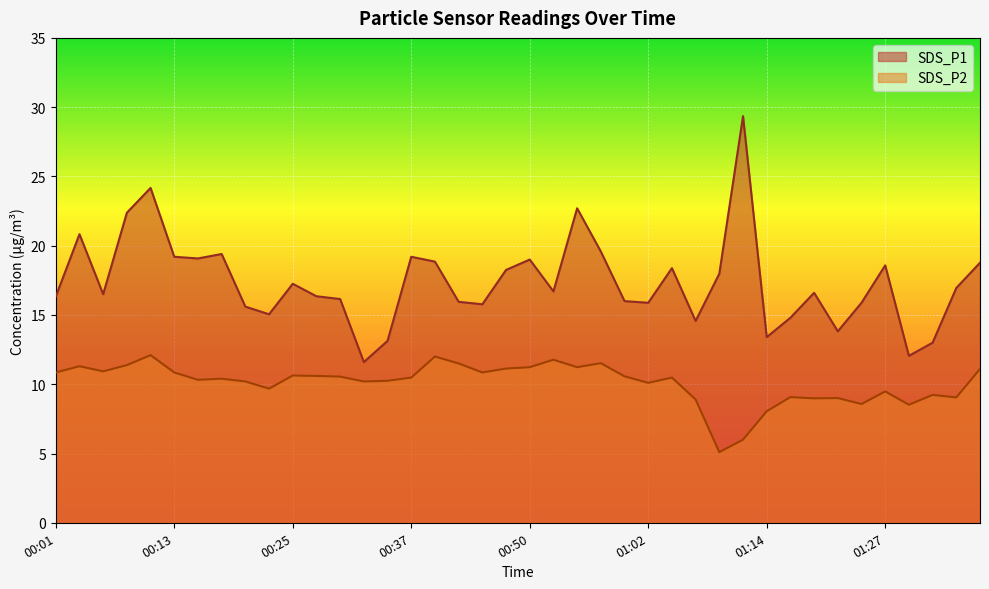

What is the maximum value for SDS_P1?

29.4